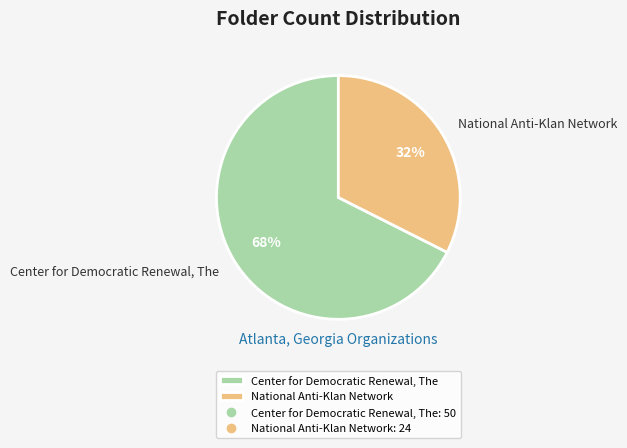

Rank the categories by value from highest to lowest.

Center for Democratic Renewal, The, National Anti-Klan Network